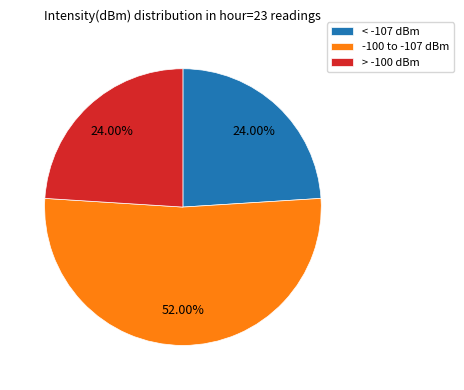

Do -100 to -107 dBm and > -100 dBm together represent more than half of the pie?

Yes